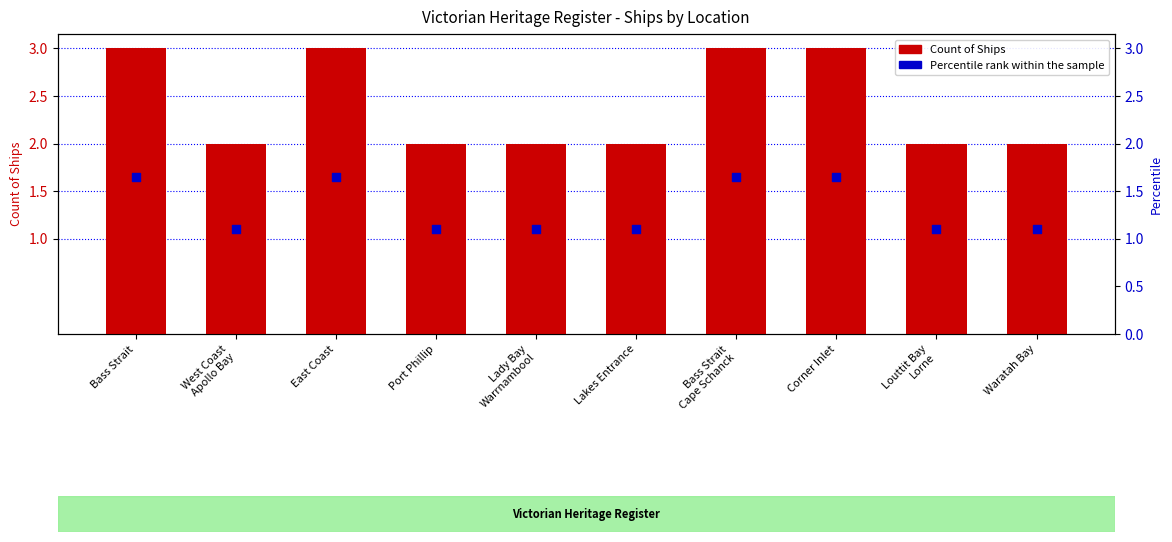

Which series has the largest total across all categories?

Count of Ships